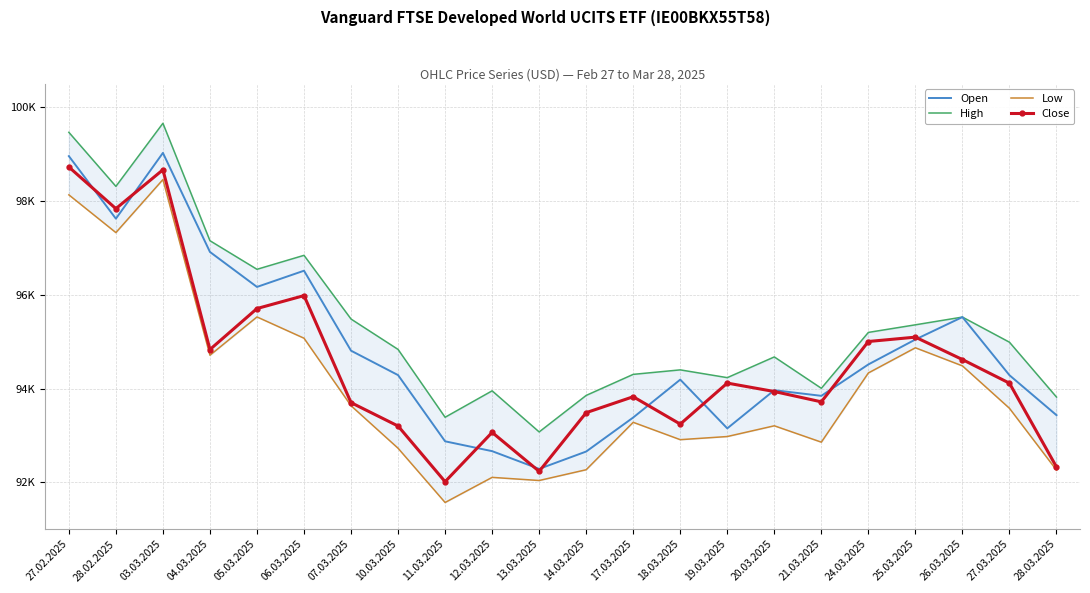

How many interior local peaks does the Low series have?

6